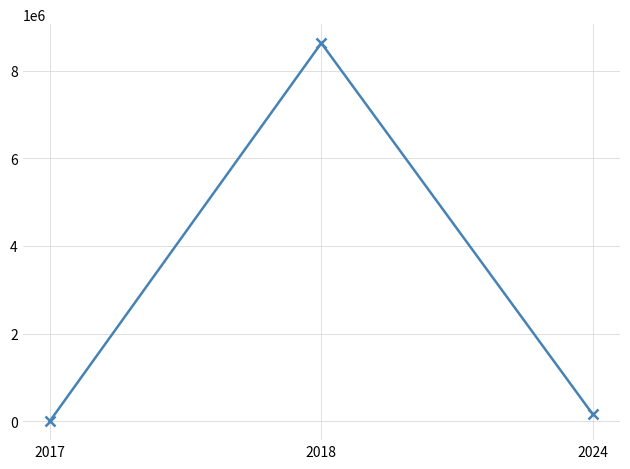

Between 2017 and 2024, which is larger?

2024